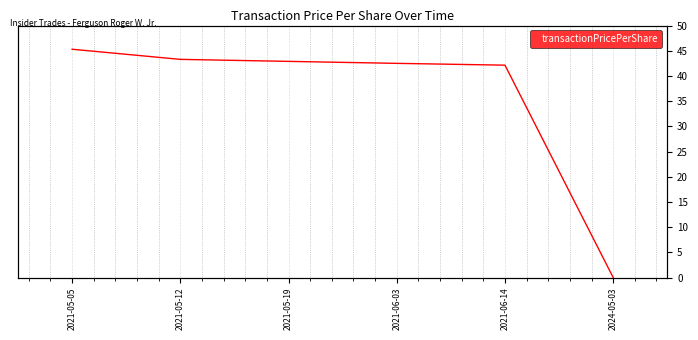

Reading right to left, transcribe all the data shown in this chart.

0.0	42.1	42.5	42.9	43.3	45.3